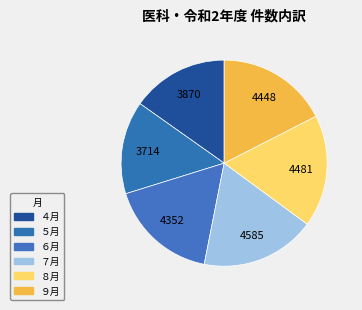

How many segments does this pie chart have?

6